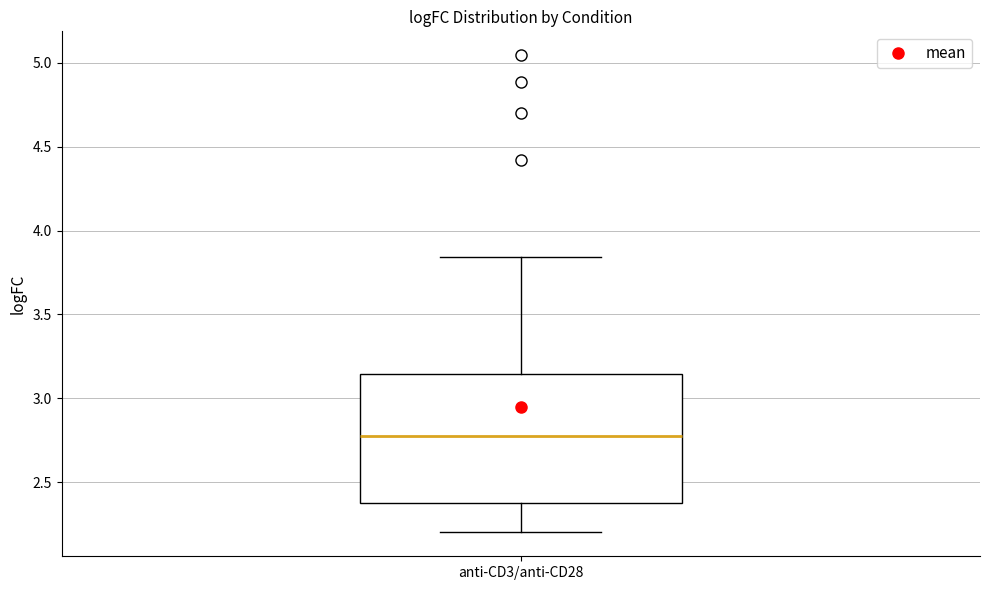

Transcribe this box plot: give where the median line is, the range the box spans, and where the two whiskers end, as read against the y-axis. The values are not printed on the chart, so give them approximately, as read against the axis.

median 2.75, box 2.35 to 3.15, whiskers 2.20 to 3.85